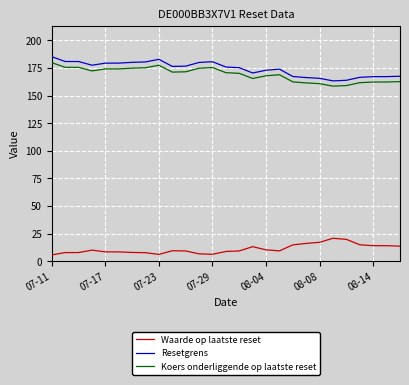

True or false: Koers onderliggende op laatste reset and Resetgrens cross at least once.

False